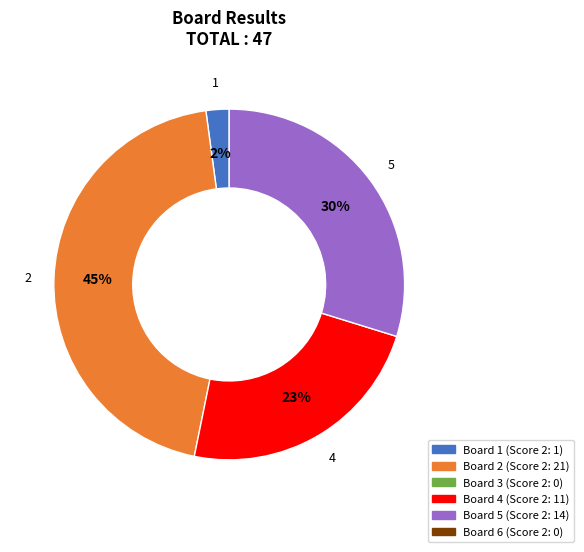

Does any single category account for the majority?

No